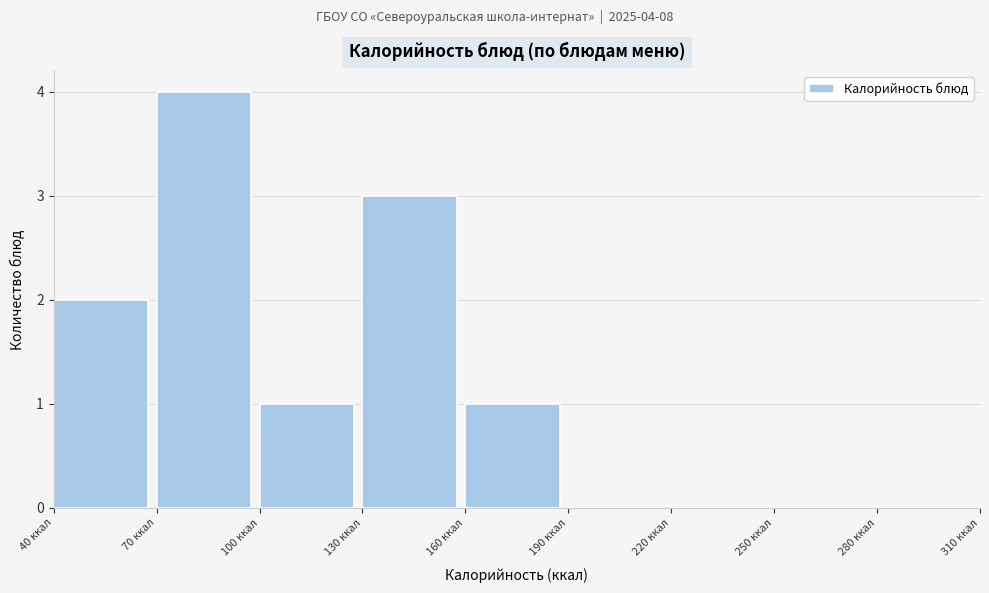

Over which range of the x-axis is the bar tallest?

70 to 100